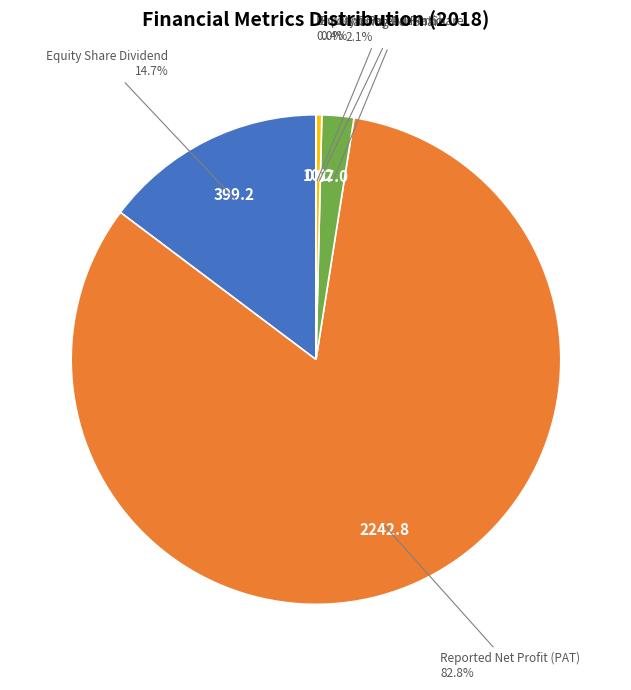

To the nearest percent, what portion does Reported Net Profit (PAT) represent?

83%